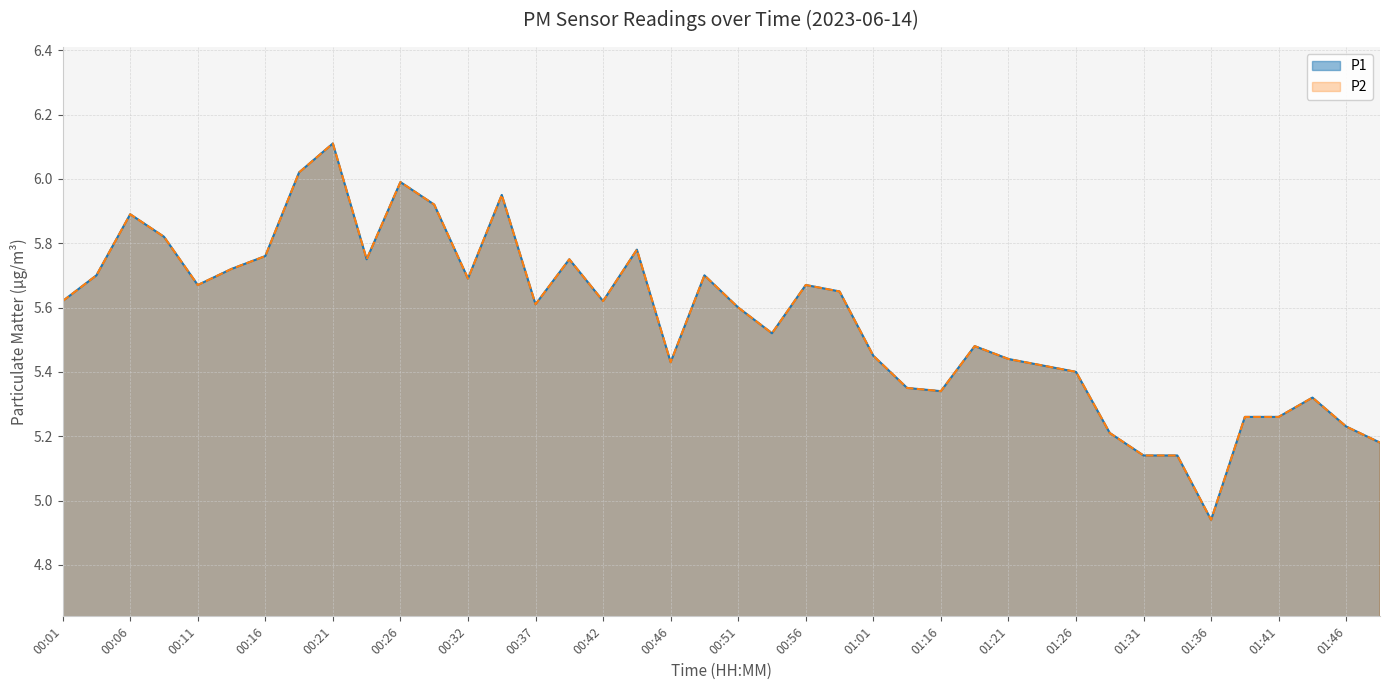

Where does the P2 series first go above 5?

00:01